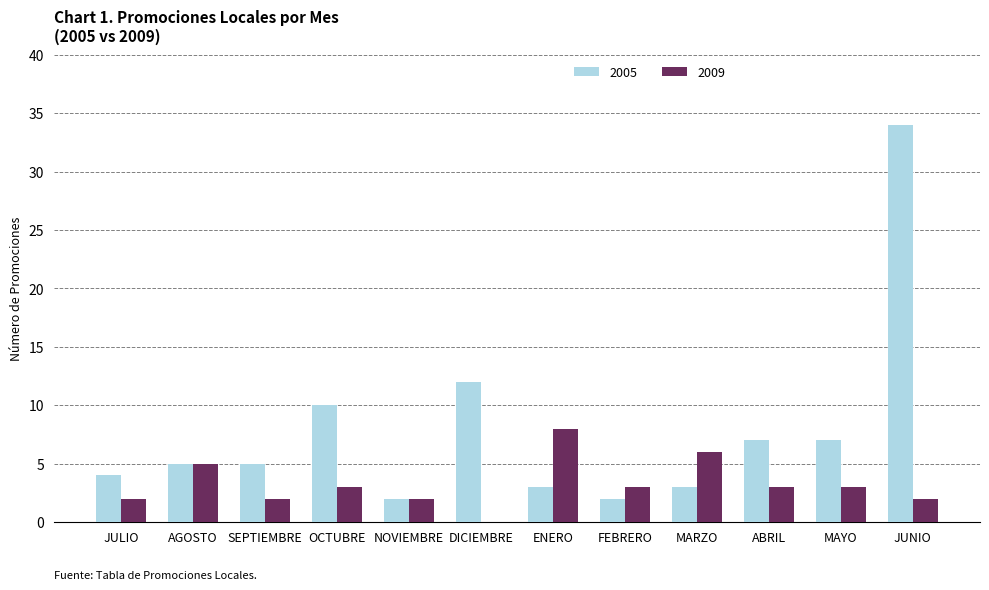

Reading left to right, list all the values displayed in this chart.

2005: JULIO=4	AGOSTO=5	SEPTIEMBRE=5	OCTUBRE=10	NOVIEMBRE=2	DICIEMBRE=12	ENERO=3	FEBRERO=2	MARZO=3	ABRIL=7	MAYO=7	JUNIO=34
2009: JULIO=2	AGOSTO=5	SEPTIEMBRE=2	OCTUBRE=3	NOVIEMBRE=2	DICIEMBRE=0	ENERO=8	FEBRERO=3	MARZO=6	ABRIL=3	MAYO=3	JUNIO=2